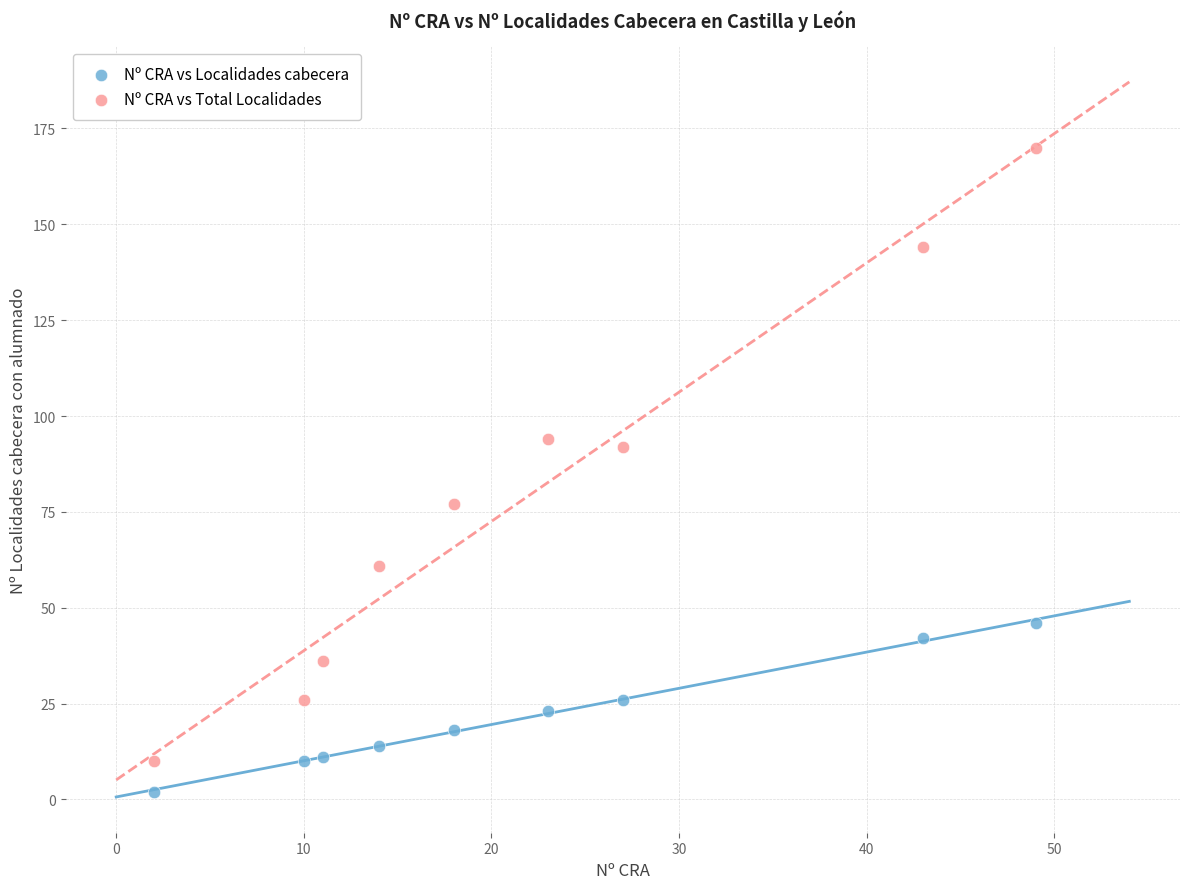

Which series reaches the maximum Y coordinate?

Nº CRA vs Total Localidades